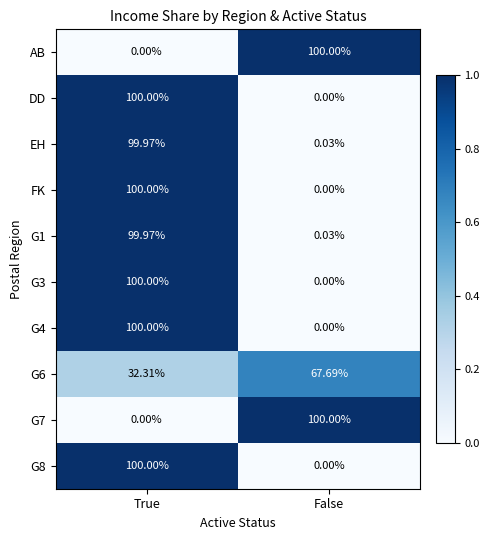

Is the value of FK at True greater than the value of G4 at False?

Yes